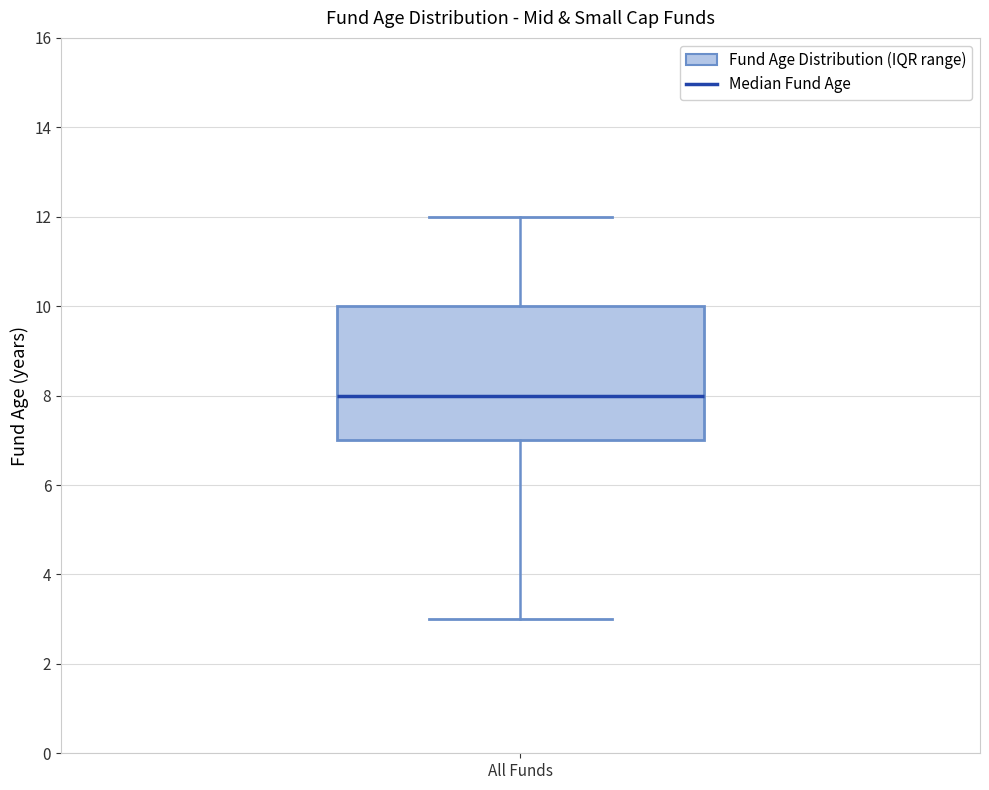

Where does the median line of the box for All Funds sit on the y-axis? The values are not printed on the chart, so give them approximately, as read against the axis.

8